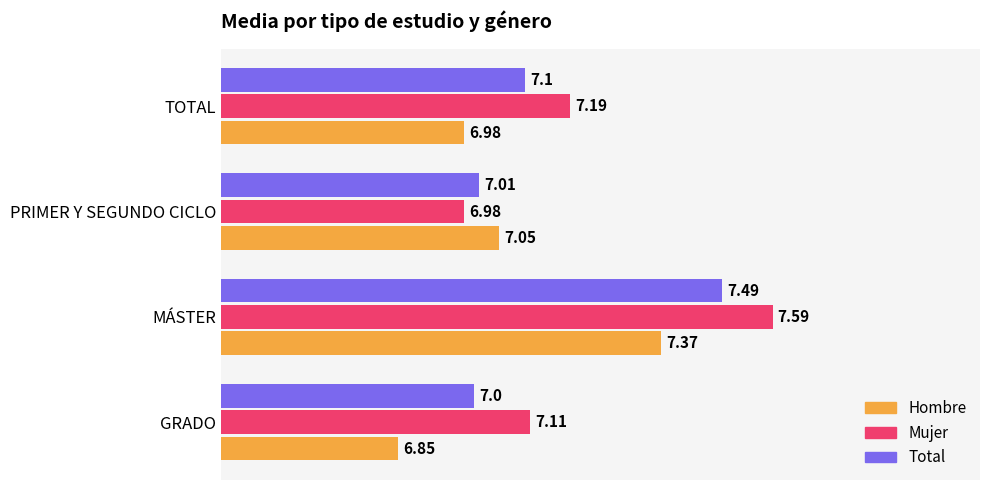

What is the difference between the maximum and minimum values in the Total series?

0.5